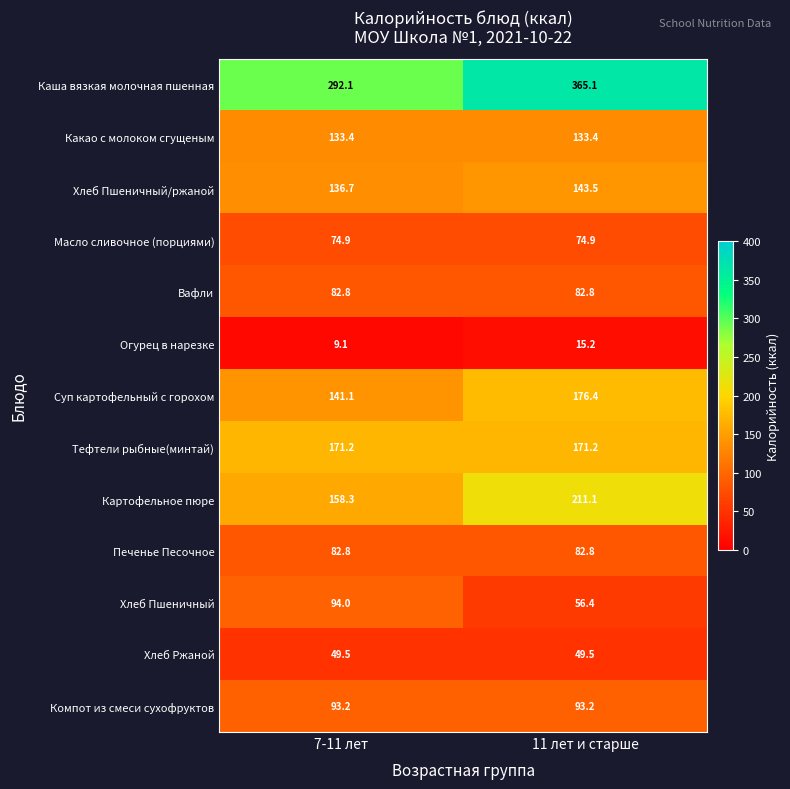

What is the spread (max minus min) of values at 11 лет и старше?

349.9